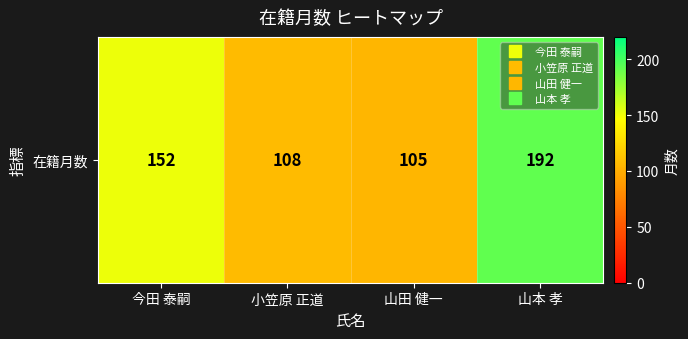

Is it true that the value at 山田 健一 is 68?

False